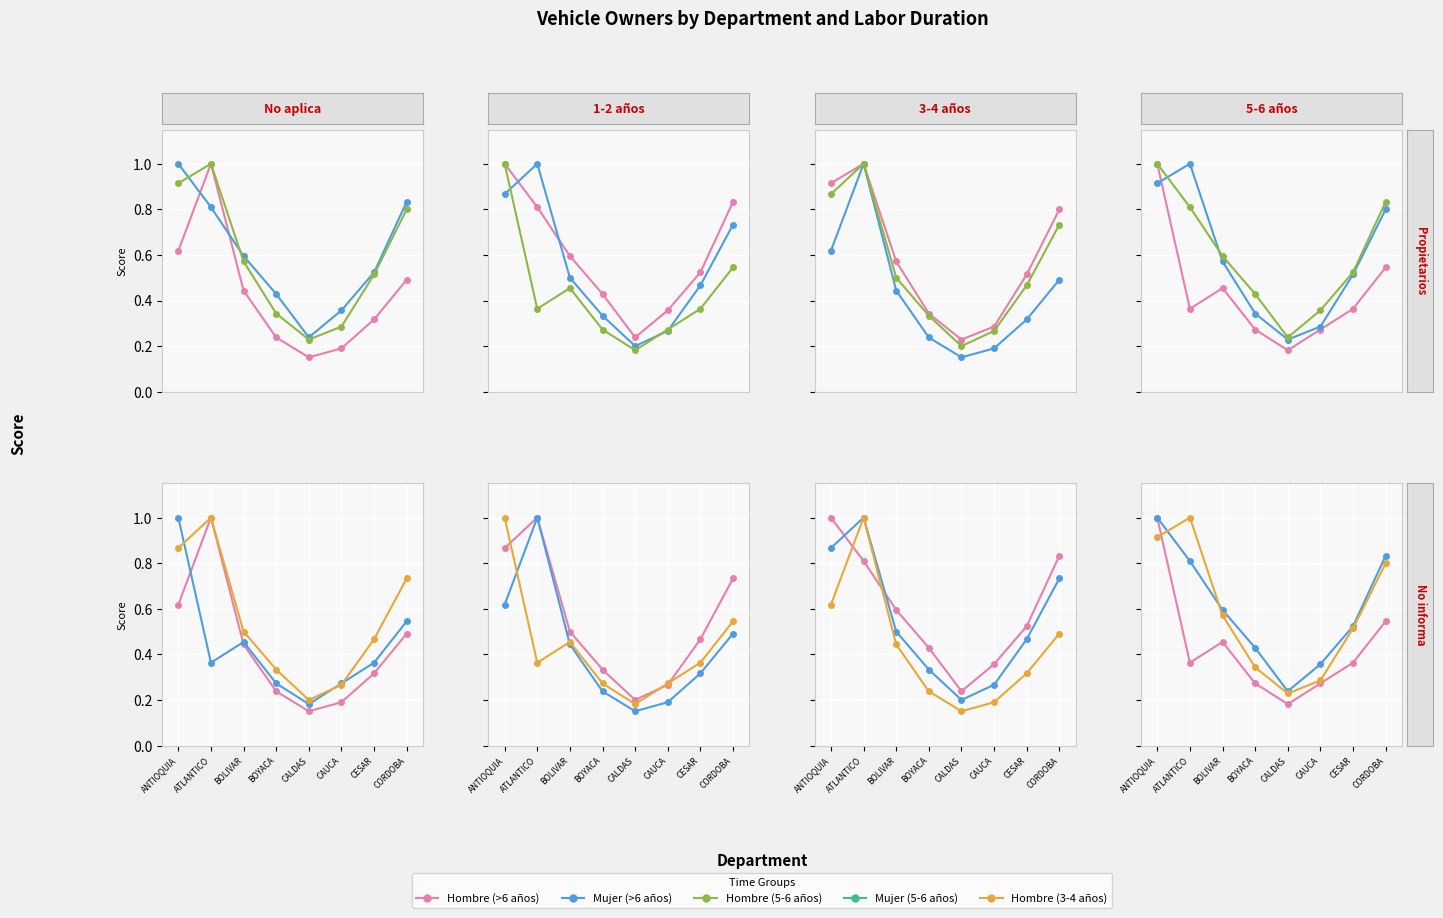

Rank the series at BOLIVAR from highest to lowest value.

Mujer (>6 años), Hombre (5-6 años), Hombre (3-4 años), Hombre (>6 años)